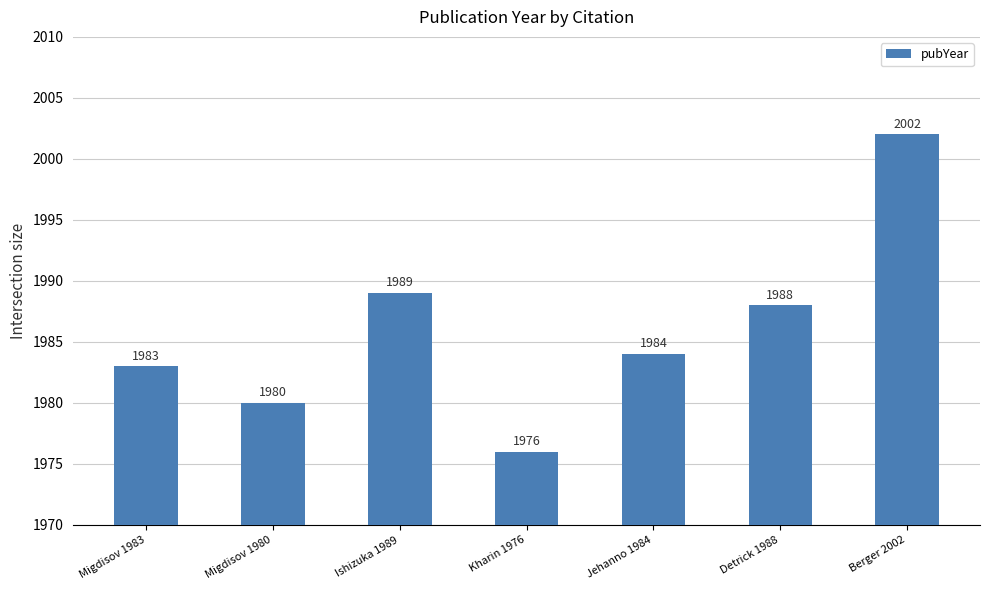

Which category has the highest value across all series?

Berger 2002